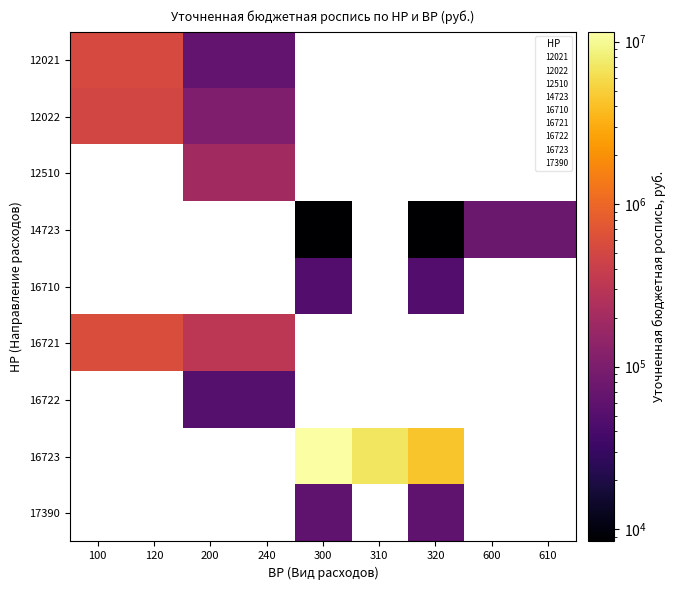

List the series in order of their peak value, lowest first.

12022, 12510, 14723, 16710, 16721, 16722, 16723, 17390, 12021